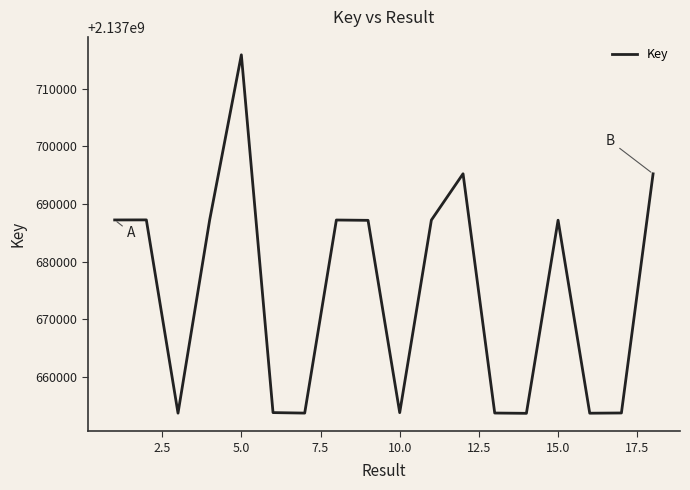

What is the minimum value shown in the chart?

2137653685